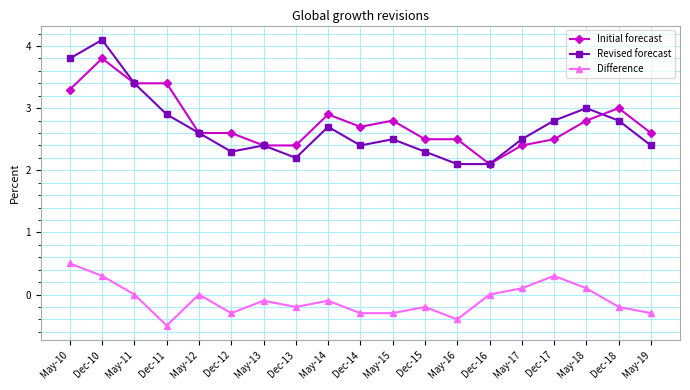

True or false: Initial forecast has a value of 2.1 at Dec-16.

True